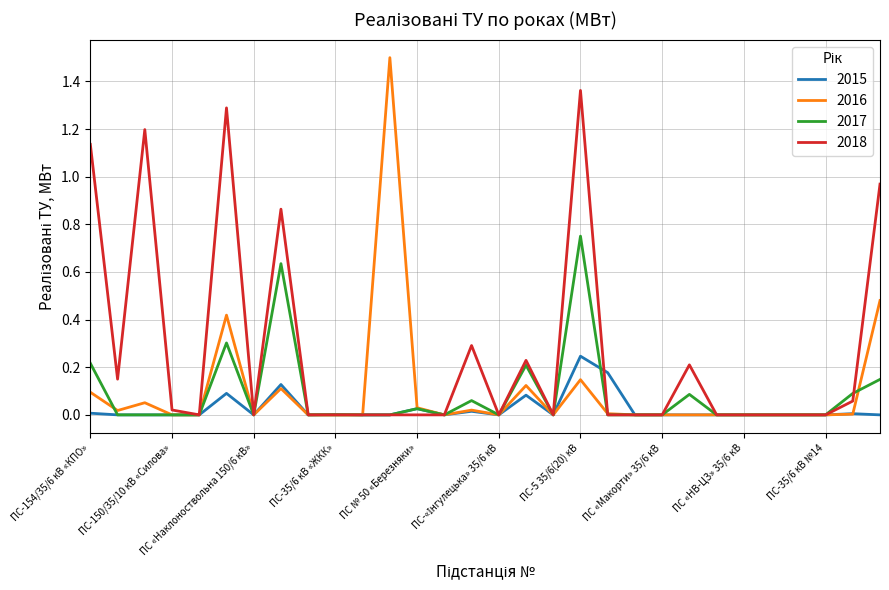

Rank the series by their maximum value, from highest to lowest.

2016, 2018, 2017, 2015